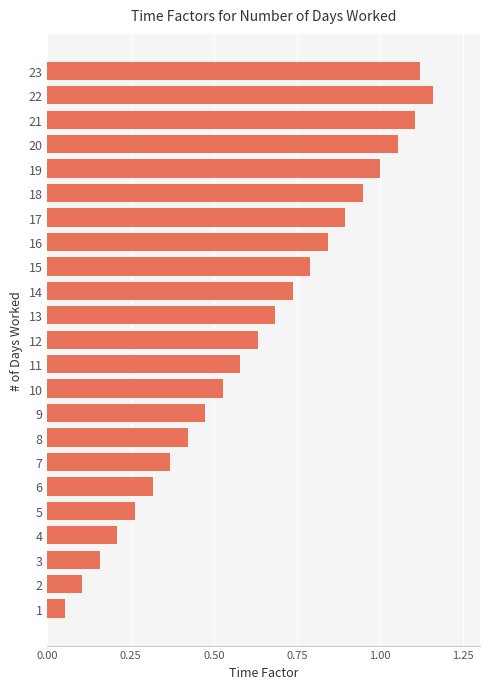

What is the sum of the values at 20 and 7?

1.4